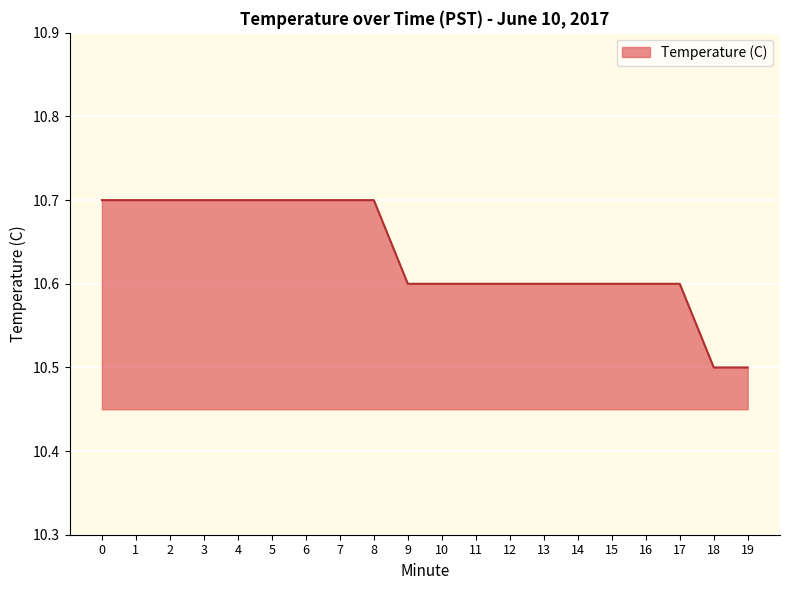

What is the ratio of the value at 4 to the value at 15?

1.0